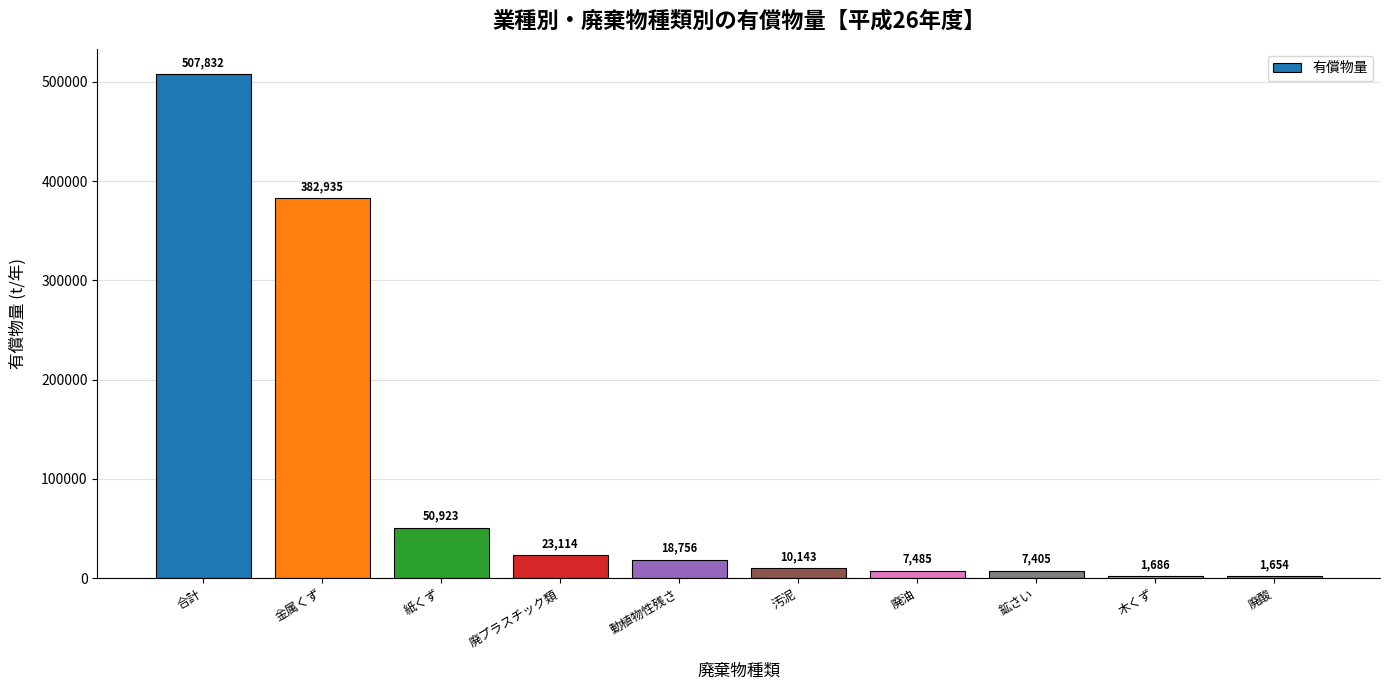

The chart shows a value of 149748.8 at 金属くず. True or false?

False